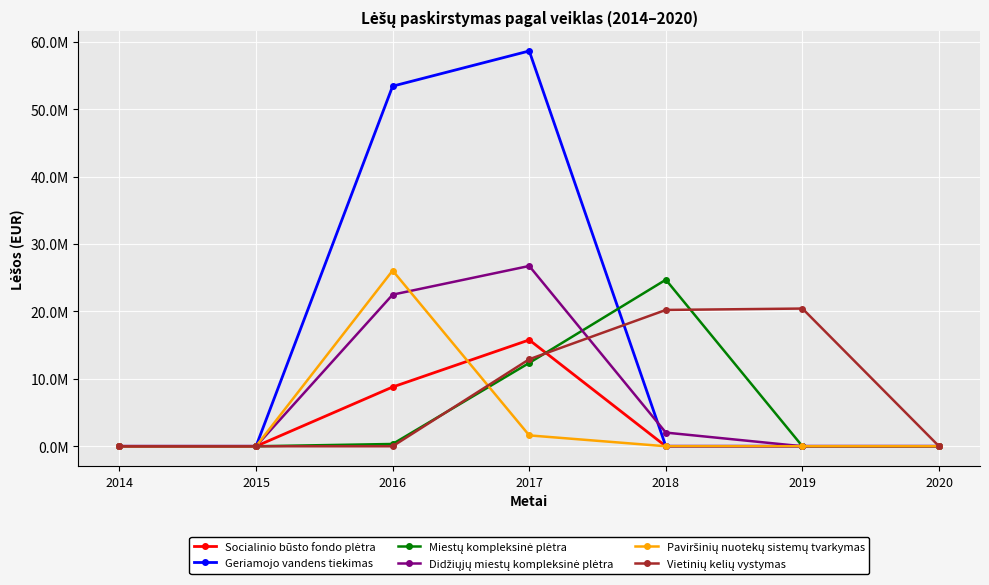

Reading right to left, what are all the values shown in this chart?

Socialinio būsto fondo plėtra: 2020=0.0	2019=0.0	2018=0.0	2017=15769769.8	2016=8788141.6	2015=0.0	2014=0.0
Geriamojo vandens tiekimas: 2020=0.0	2019=0.0	2018=0.0	2017=58618570.7	2016=53400324.3	2015=0.0	2014=0.0
Miestų kompleksinė plėtra: 2020=0.0	2019=0.0	2018=24697609.7	2017=12359229.8	2016=338443.5	2015=0.0	2014=0.0
Didžiųjų miestų kompleksinė plėtra: 2020=0.0	2019=0.0	2018=2026711.0	2017=26735845.0	2016=22482497.0	2015=0.0	2014=0.0
Paviršinių nuotekų sistemų tvarkymas: 2020=0.0	2019=0.0	2018=0.0	2017=1613209.0	2016=26055640.0	2015=0.0	2014=0.0
Vietinių kelių vystymas: 2020=0.0	2019=20420610.9	2018=20215649.6	2017=12903080.1	2016=0.0	2015=0.0	2014=0.0